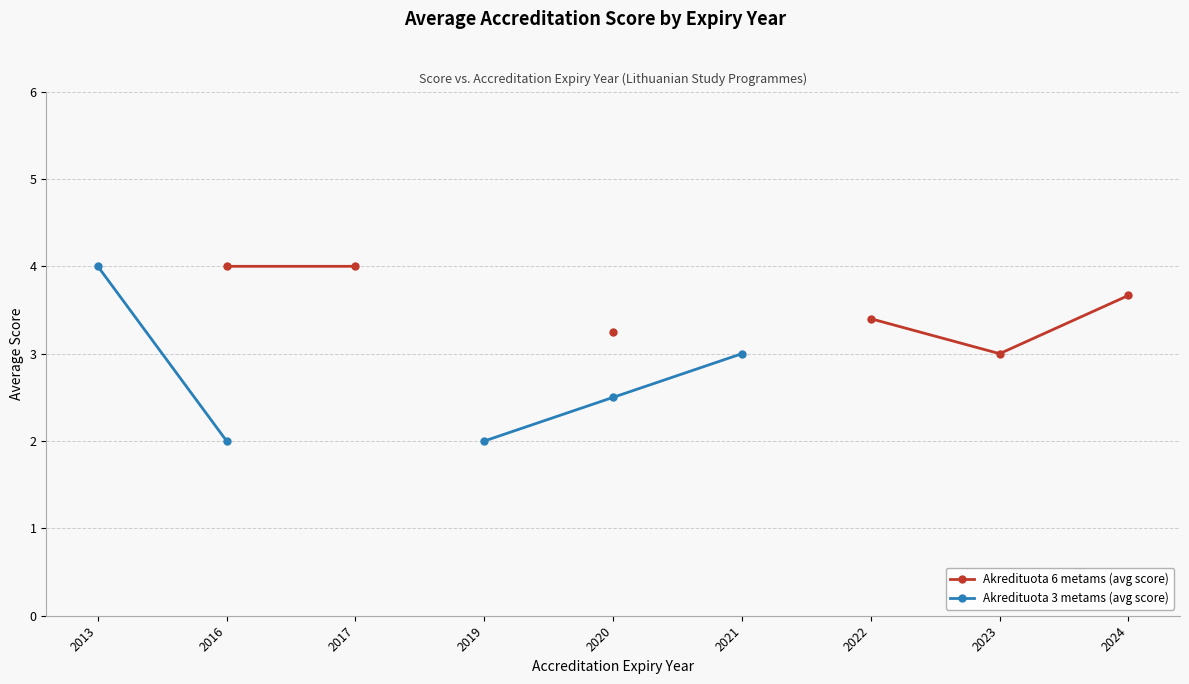

True or false: Akredituota 6 metams (avg score) and Akredituota 3 metams (avg score) intersect in this chart.

False